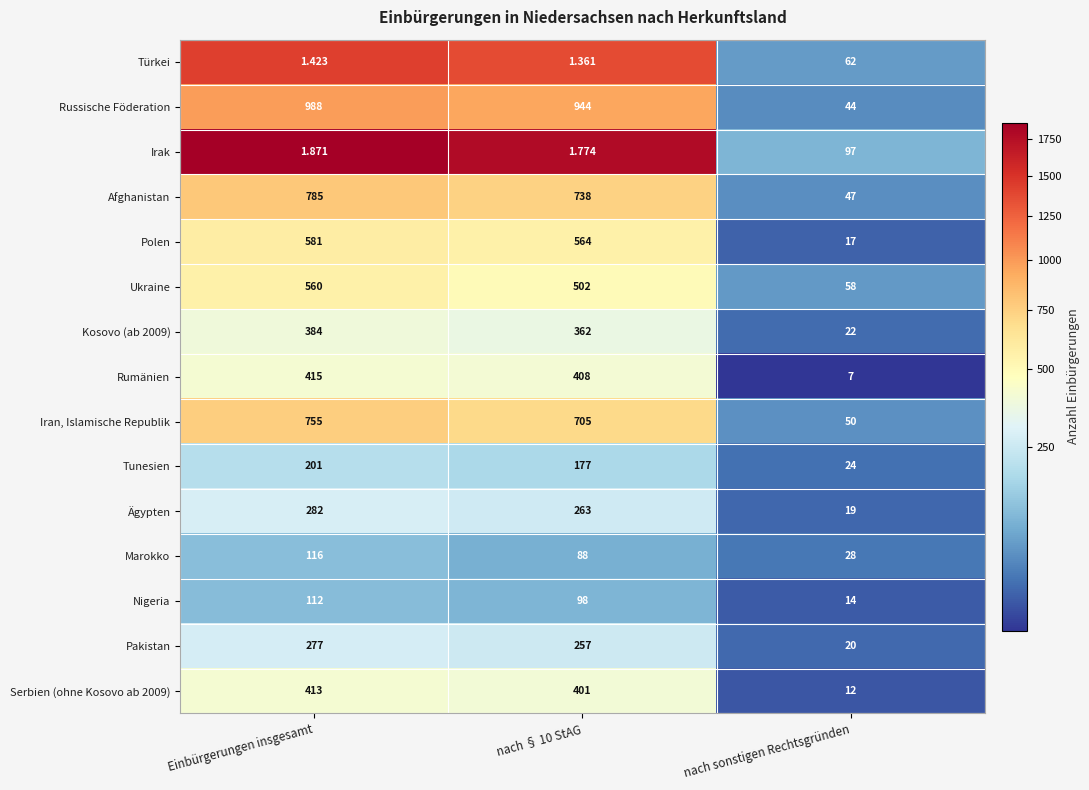

Rank the series by their maximum value, from lowest to highest.

Türkei, Irak, Nigeria, Marokko, Tunesien, Pakistan, Ägypten, Kosovo (ab 2009), Serbien (ohne Kosovo ab 2009), Rumänien, Ukraine, Polen, Iran, Islamische Republik, Afghanistan, Russische Föderation